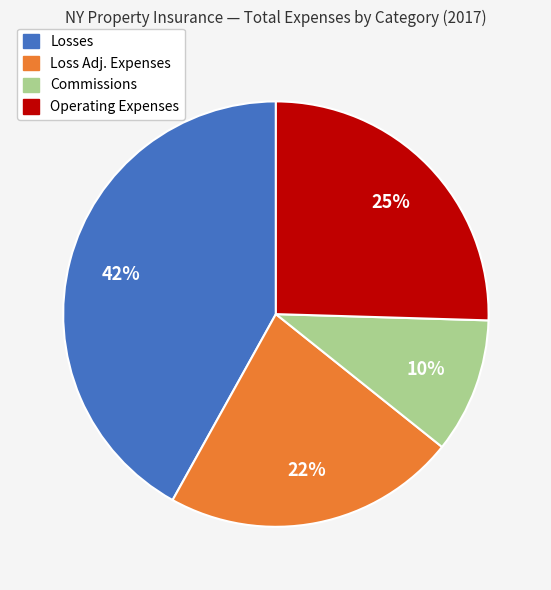

Rank the categories by value from lowest to highest.

Commissions, Loss Adj. Expenses, Operating Expenses, Losses